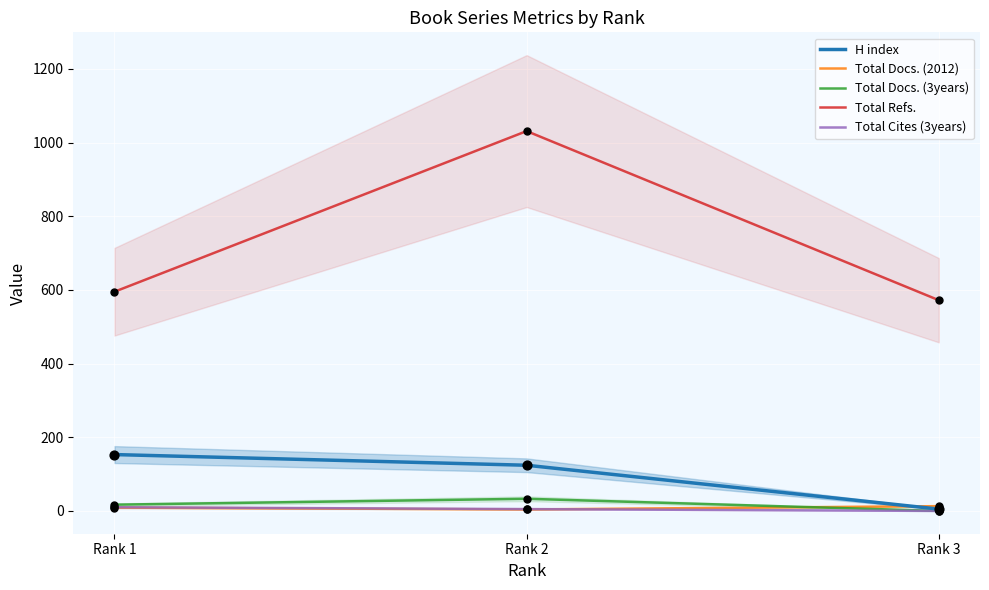

At how many categories does at least one series exceed 404?

3